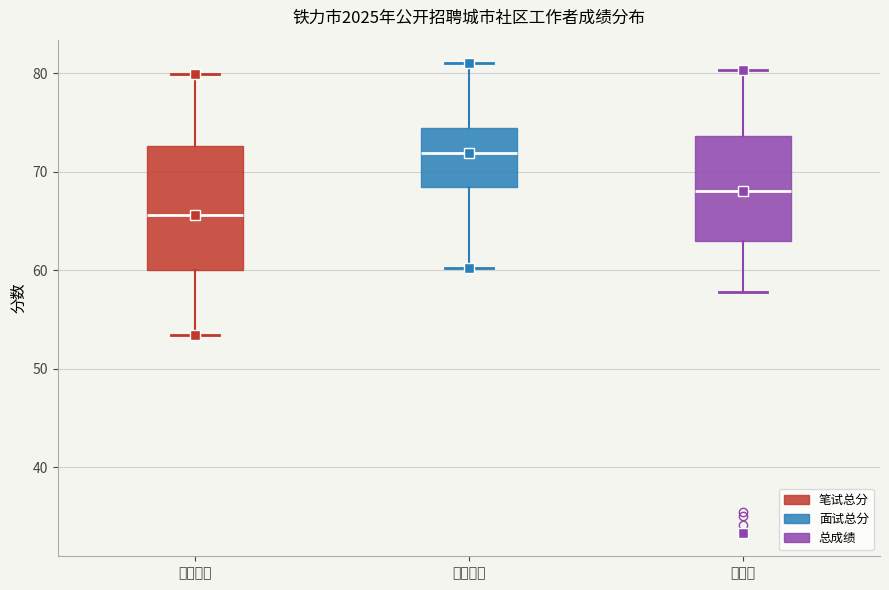

Which box is the tallest, from its lower edge to its upper edge?

笔试总分